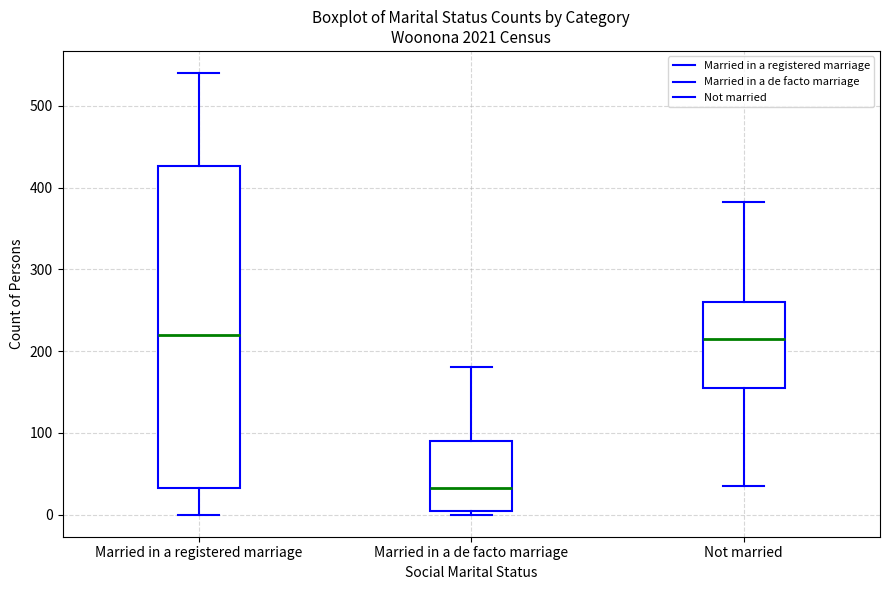

Reading left to right, read every box against the y-axis: the position of its median line, the range the box covers, and the ends of its whiskers. The values are not printed on the chart, so give them approximately, as read against the axis.

Married in a registered marriage: median 220, box 30 to 430, whiskers 0 to 540
Married in a de facto marriage: median 30, box 0 to 90, whiskers 0 (just below the box's lower edge) to 180
Not married: median 220, box 160 to 260, whiskers 40 to 380